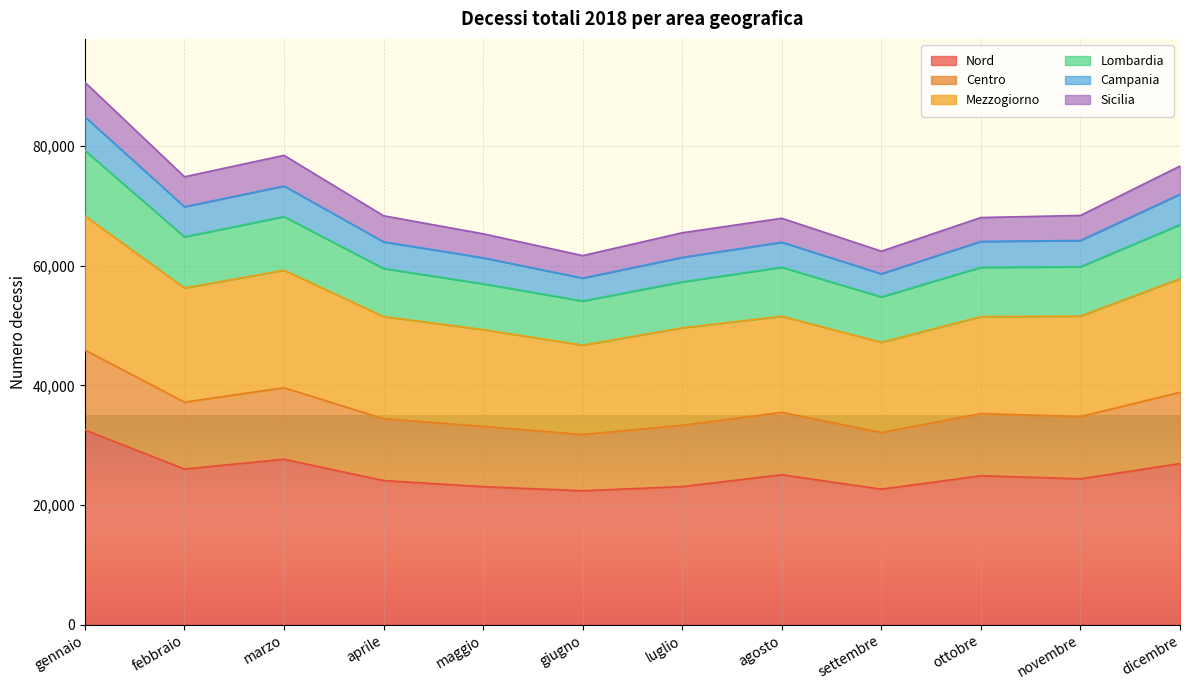

At which category is the sum across all series the highest?

gennaio